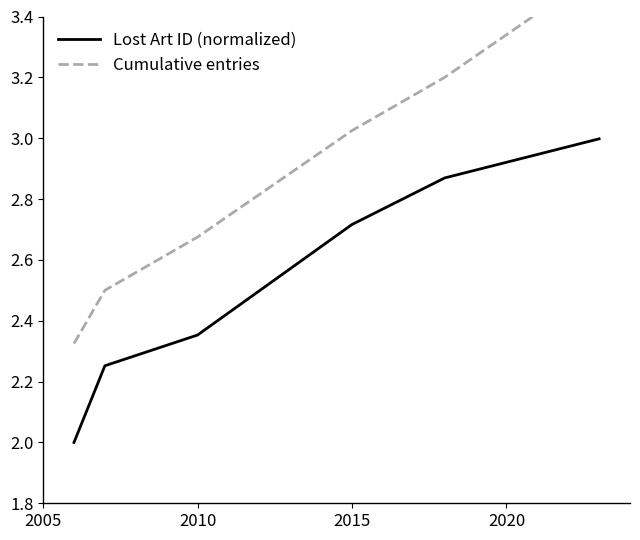

Read the Lost Art ID (normalized) value at 2015.

2.7